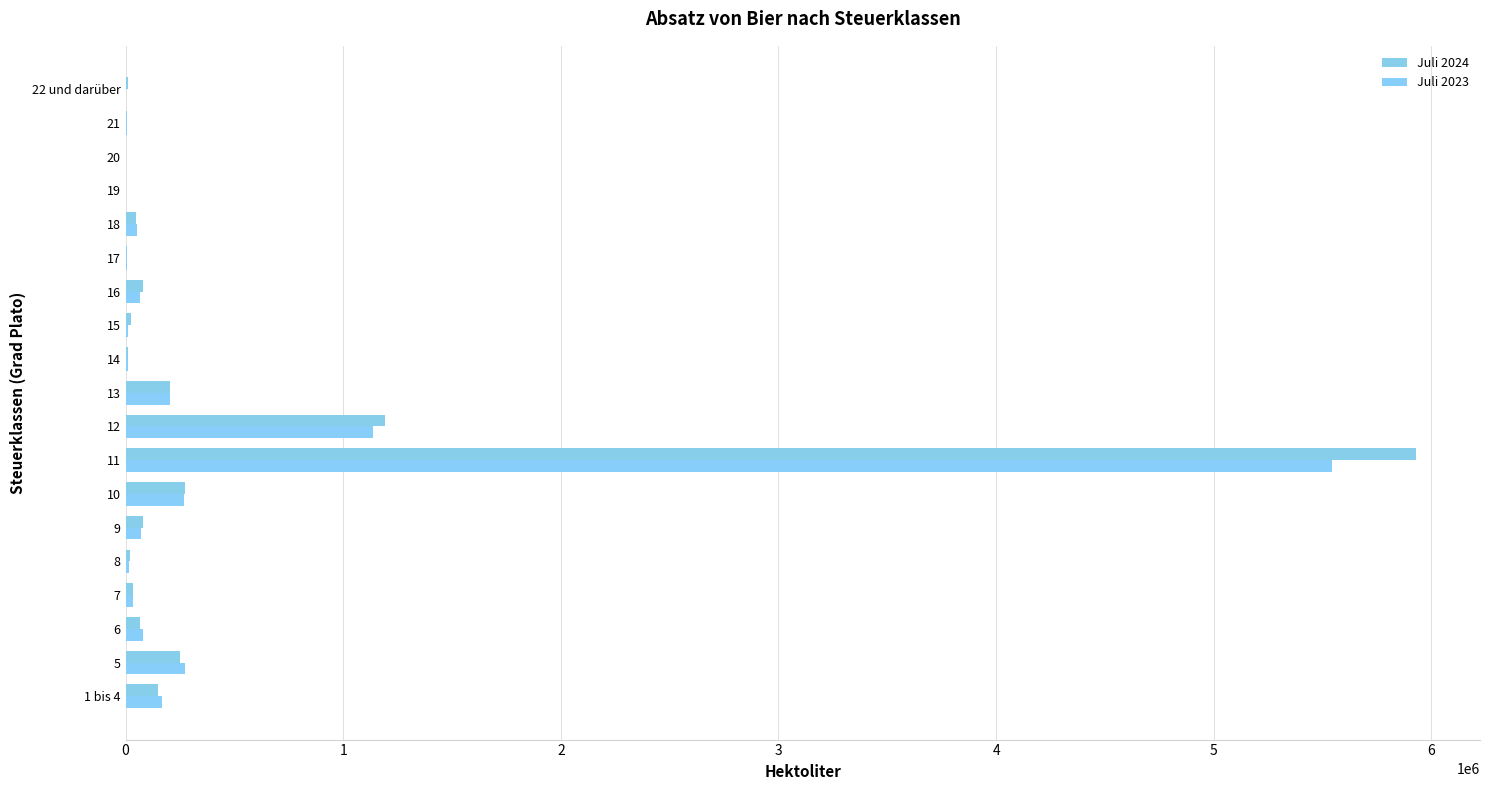

How many data points does each series have?

19